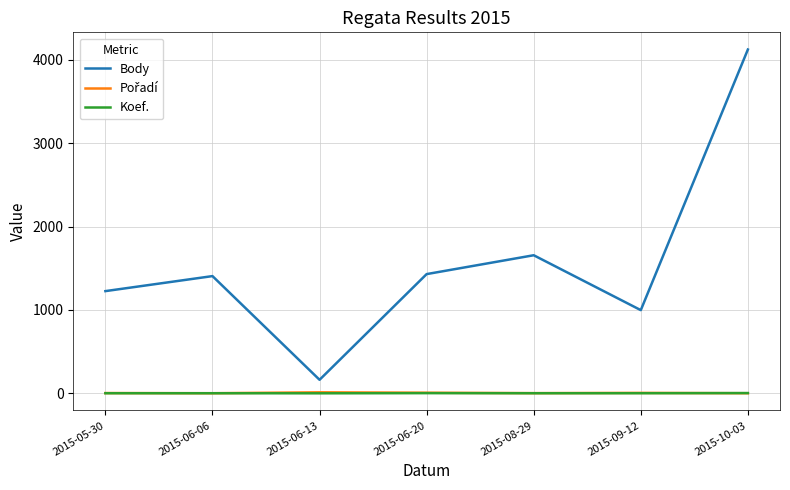

How many lines are shown in the chart?

3